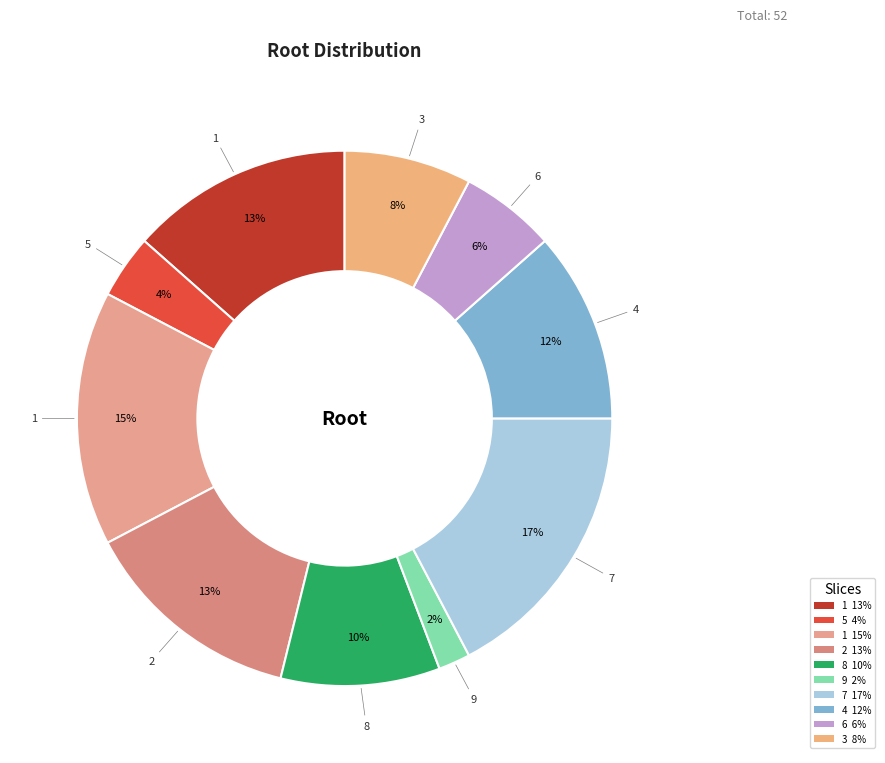

To the nearest percent, what portion does 5 represent?

4%